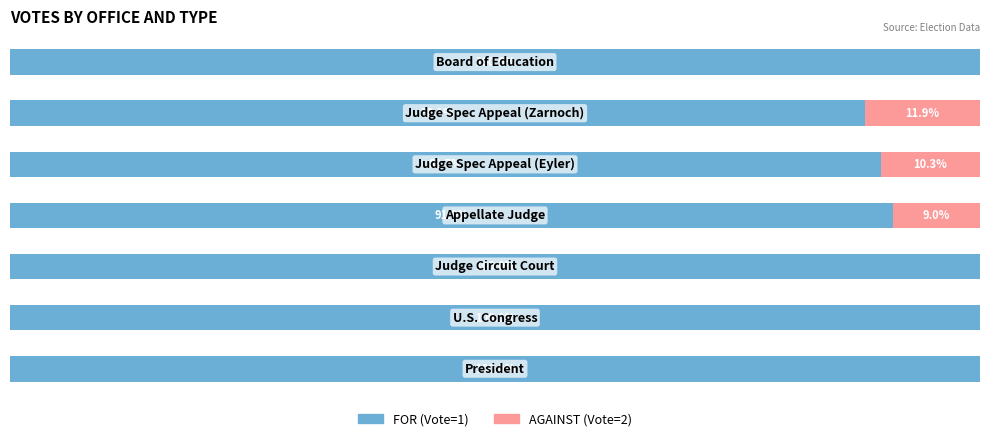

What are all the series names shown in the legend?

FOR (Vote=1), AGAINST (Vote=2)